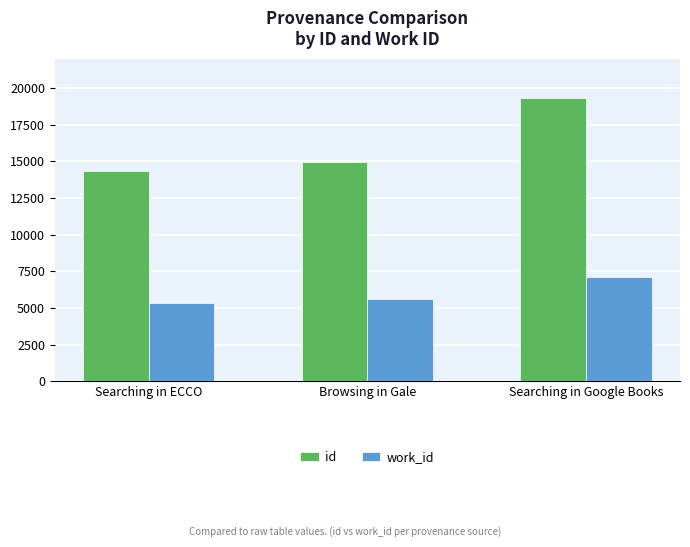

At Browsing in Gale, list the series in order from smallest to largest.

work_id, id